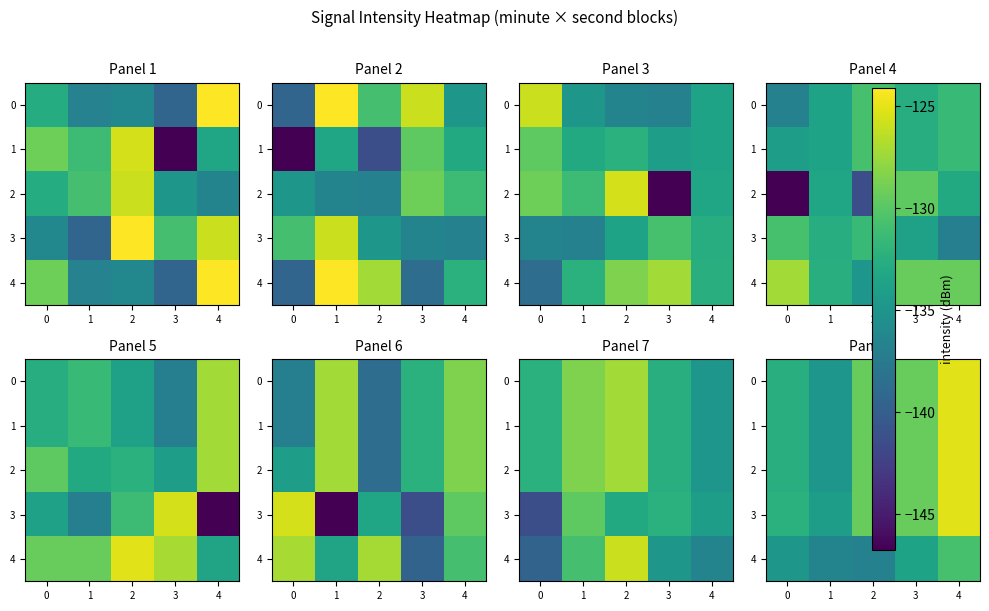

List the labels in order of 3 value, largest first.

4, 2, 3, 0, 1